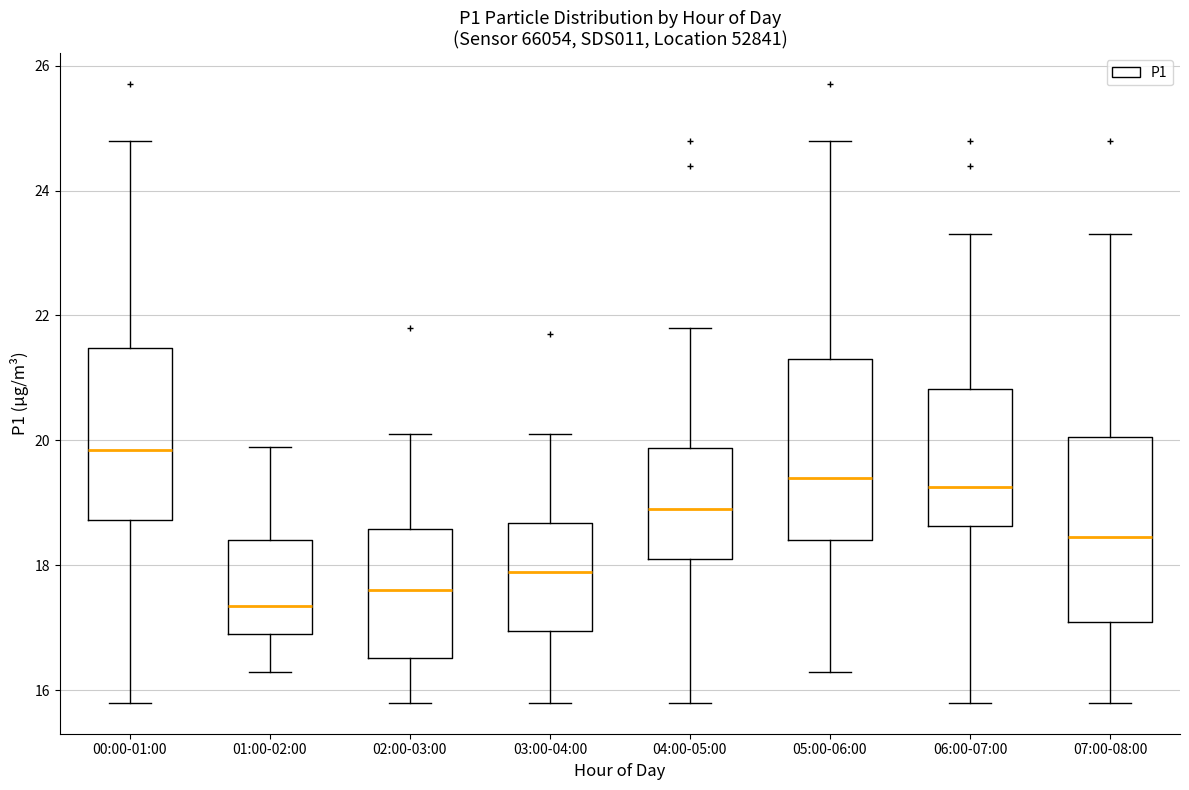

Reading left to right, transcribe this box plot: for each box, give where its median line is, the range the box spans, and where its two whiskers end, as read against the y-axis. The values are not printed on the chart, so give them approximately, as read against the axis.

00:00-01:00: median 19.8, box 18.8 to 21.4, whiskers 15.8 to 24.8
01:00-02:00: median 17.4, box 17.0 to 18.4, whiskers 16.4 to 20.0
02:00-03:00: median 17.6, box 16.6 to 18.6, whiskers 15.8 to 20.2
03:00-04:00: median 18.0, box 17.0 to 18.6, whiskers 15.8 to 20.2
04:00-05:00: median 19.0, box 18.2 to 19.8, whiskers 15.8 to 21.8
05:00-06:00: median 19.4, box 18.4 to 21.4, whiskers 16.4 to 24.8
06:00-07:00: median 19.2, box 18.6 to 20.8, whiskers 15.8 to 23.4
07:00-08:00: median 18.4, box 17.2 to 20.0, whiskers 15.8 to 23.4